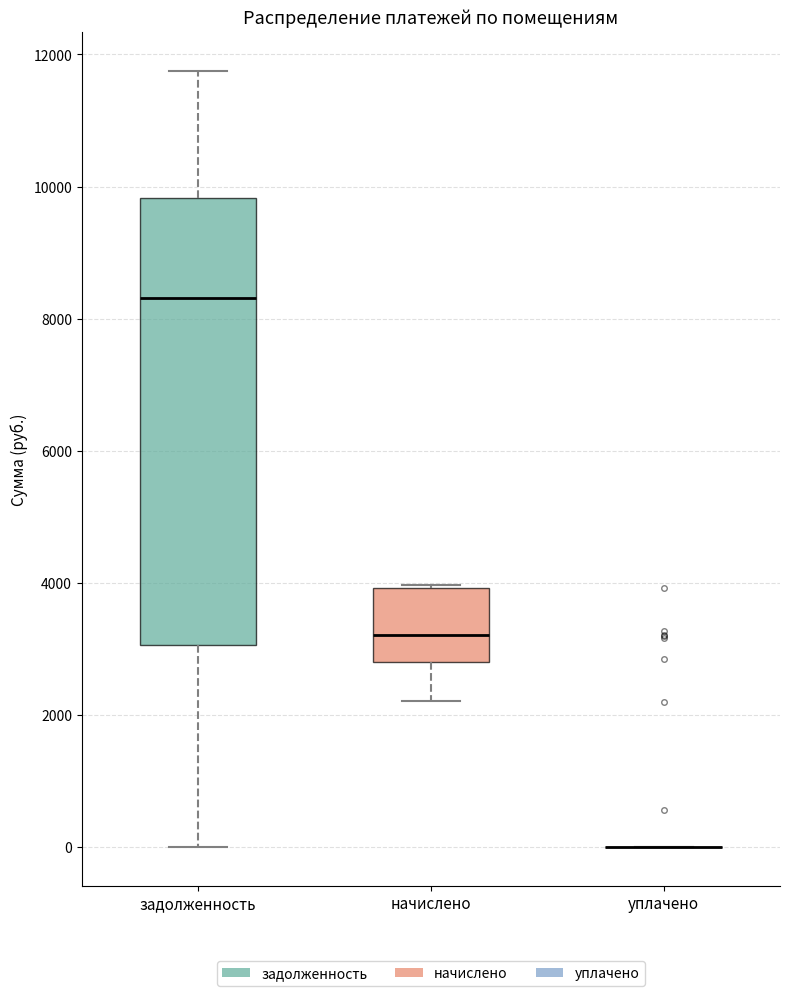

Comparing the boxes themselves (not the whiskers), which one is the tallest?

задолженность